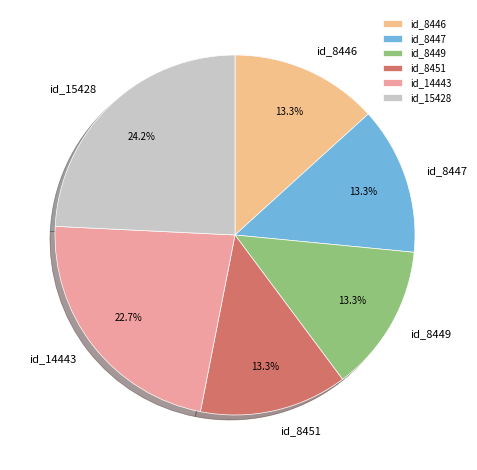

Which category has the biggest portion of the pie?

id_15428